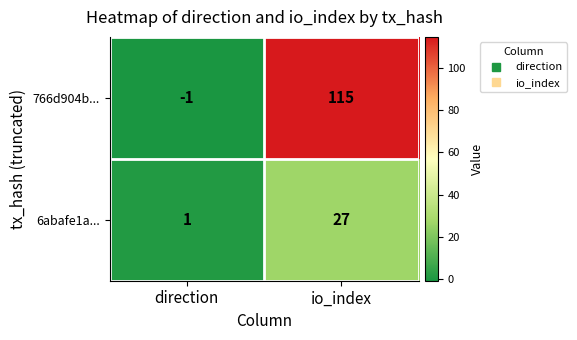

Reading right to left, list all the values displayed in this chart.

766d904b...: 115	-1
6abafe1a...: 27	1